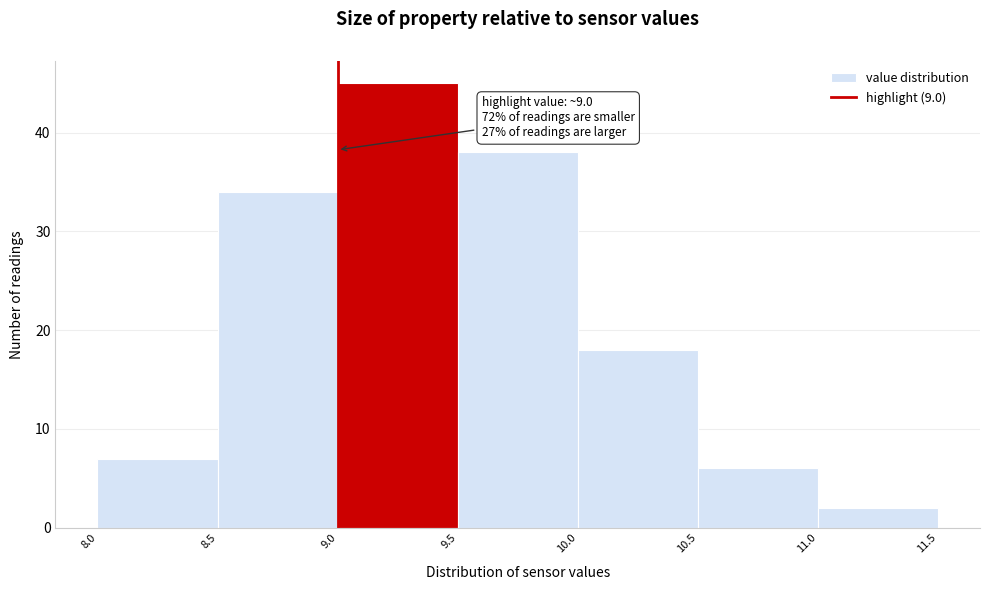

Over which range of the x-axis is the bar tallest?

9.0 to 9.5